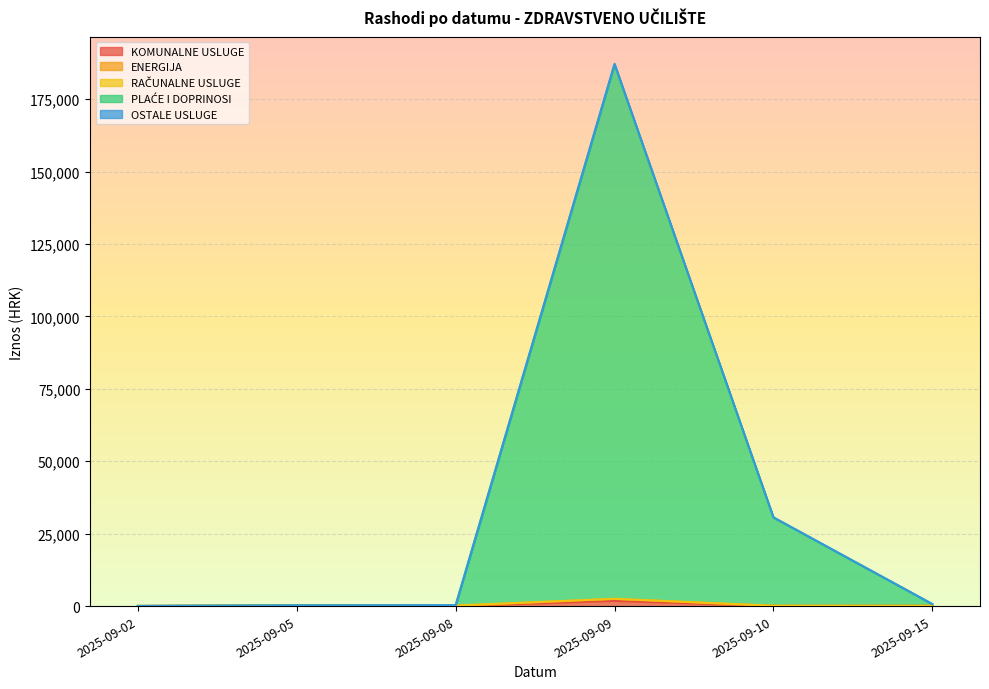

At which category is the sum across all series the highest?

2025-09-09